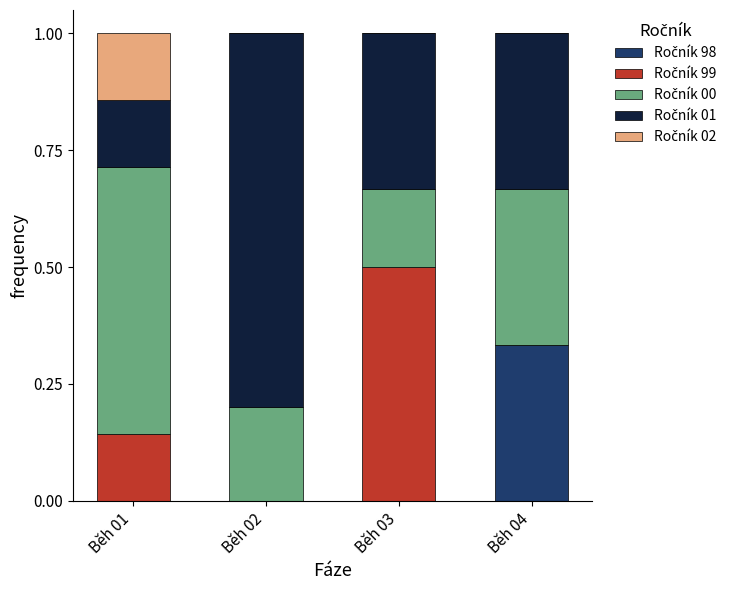

What is the total value across all series at Běh 01?

1.0